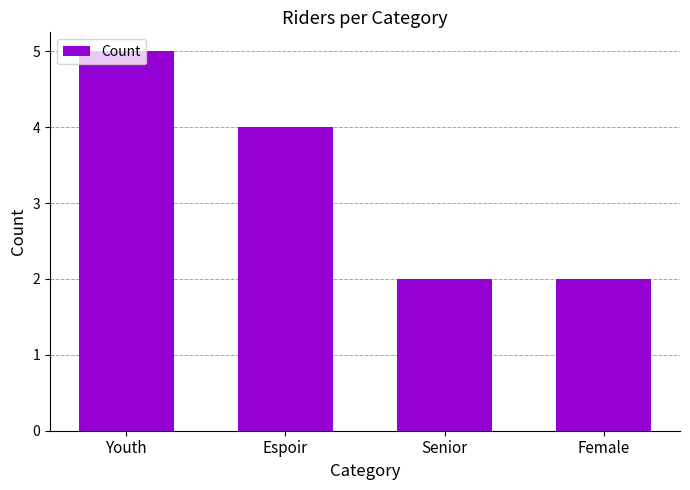

What is the value of the 4th bar from the left?

2